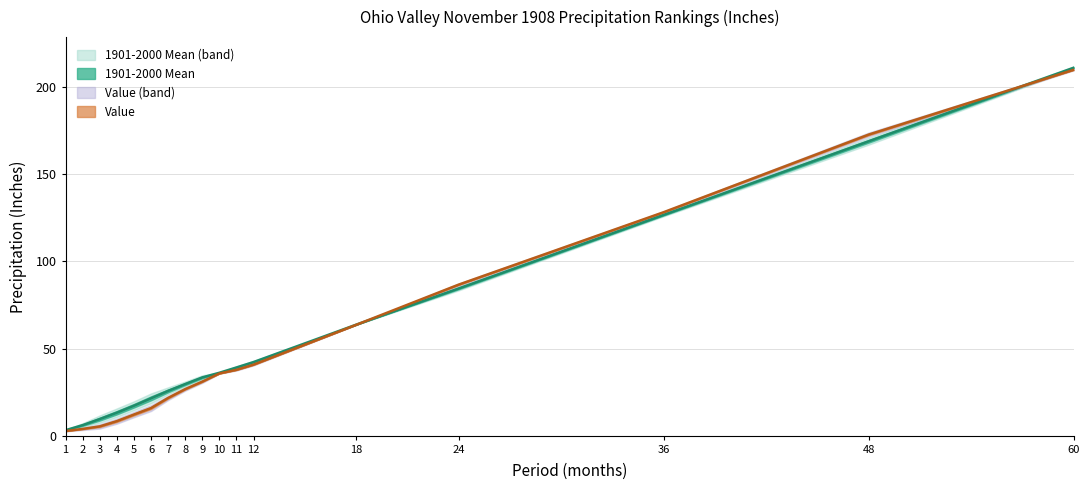

Where does the 1901-2000 Mean series first go above 33?

9